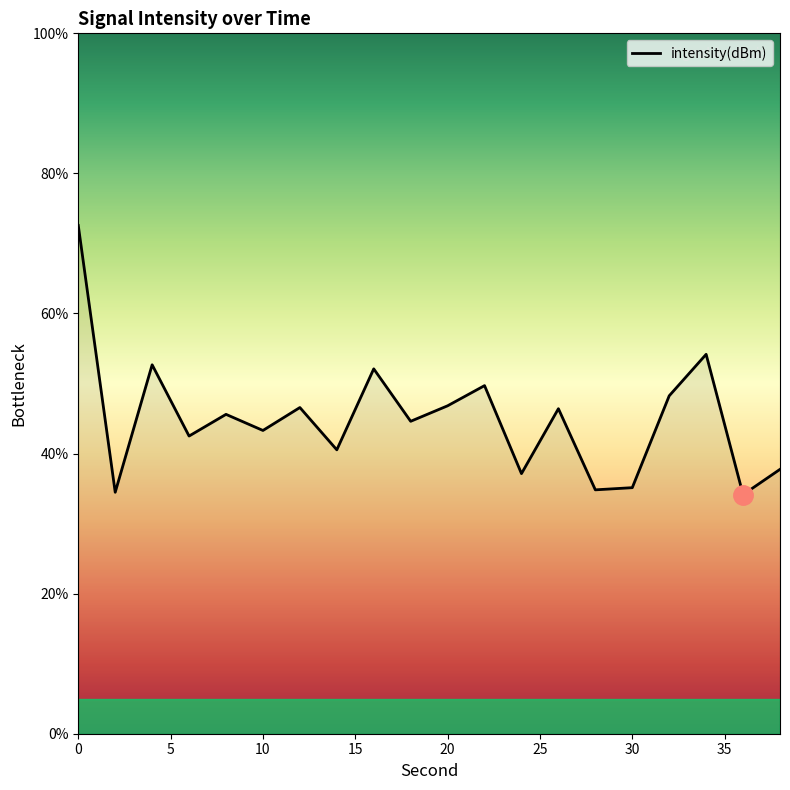

What is the greatest value displayed?

72.6